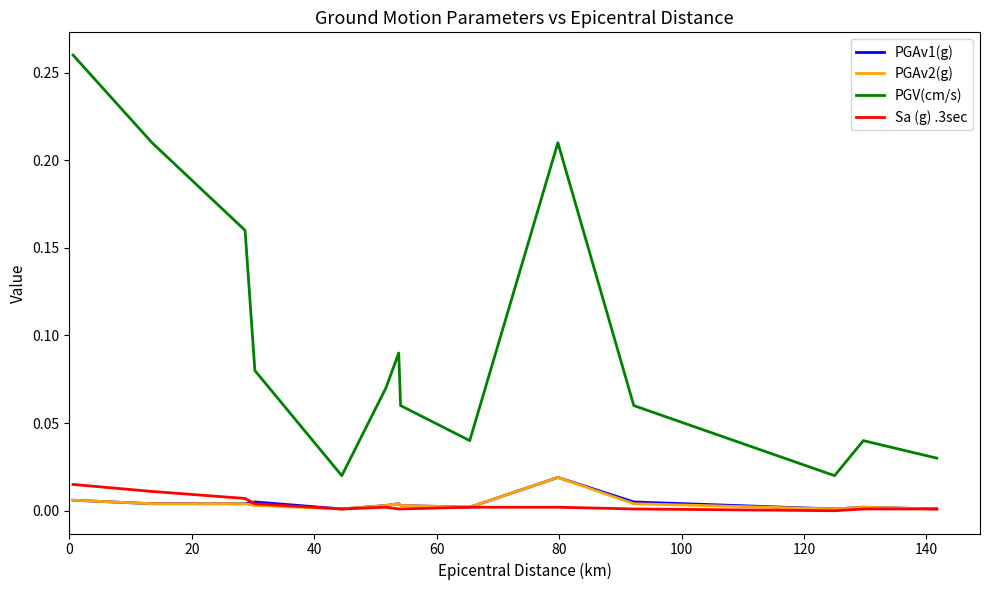

True or false: PGAv2(g) and PGV(cm/s) intersect in this chart.

False